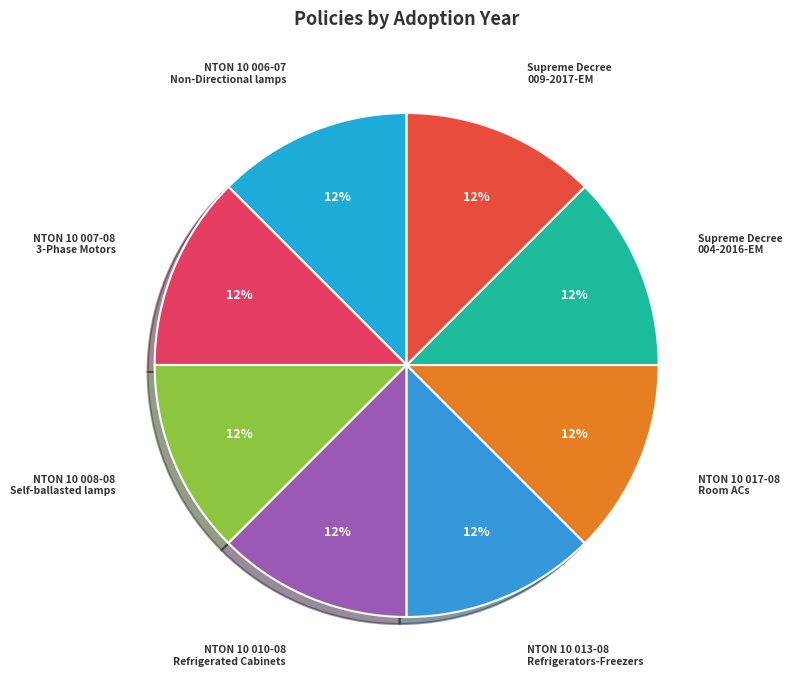

Do NTON 10 017-08 Room ACs and NTON 10 007-08 3-Phase Motors together represent more than half of the pie?

No